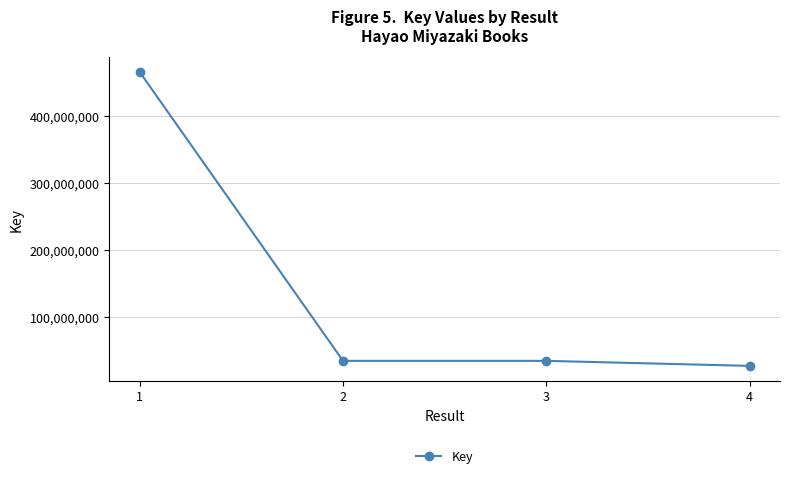

Count the number of categories in the chart.

4